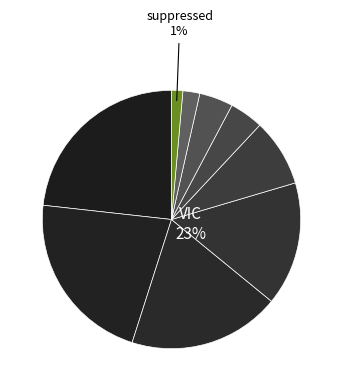

To the nearest percent, what is the difference between the SA and NT slice percentages?

11%